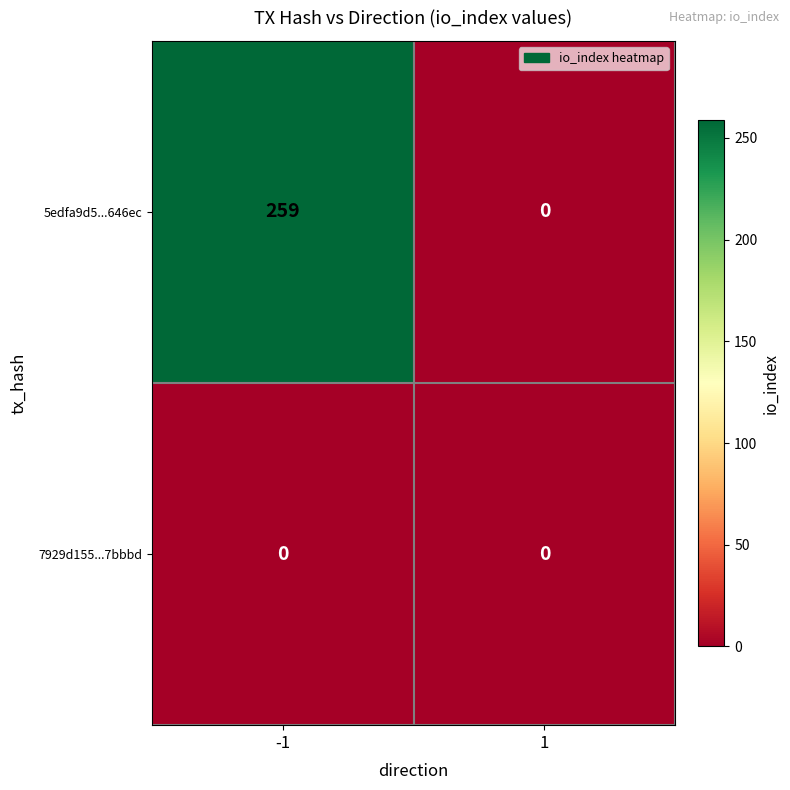

At how many categories does at least one series exceed 142?

1